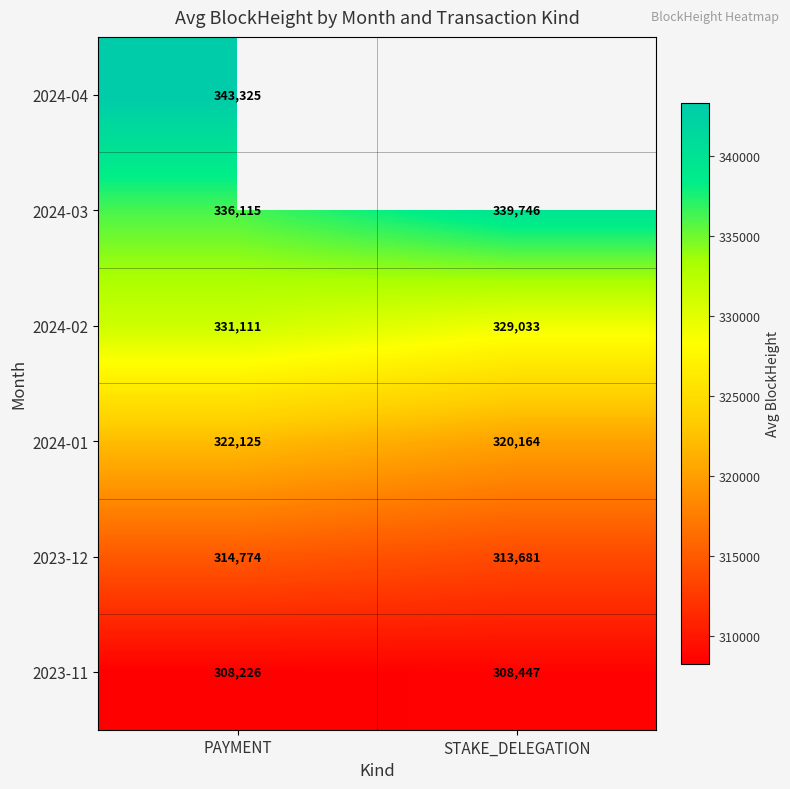

What is the difference between the 2024-01 values at PAYMENT and STAKE_DELEGATION?

1961